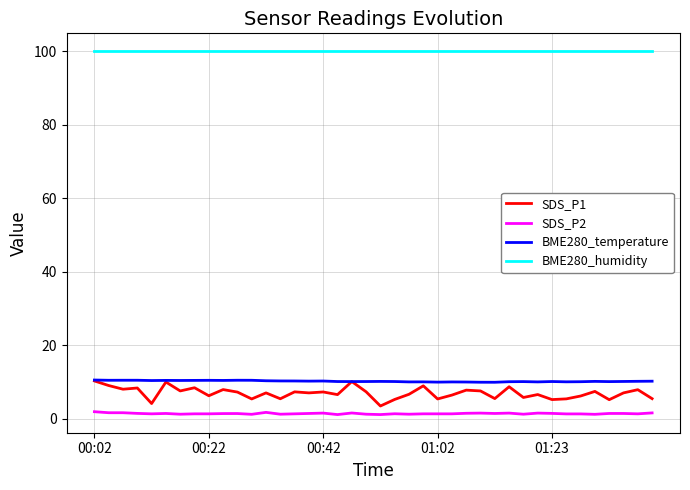

Which series has the largest total across all categories?

BME280_humidity